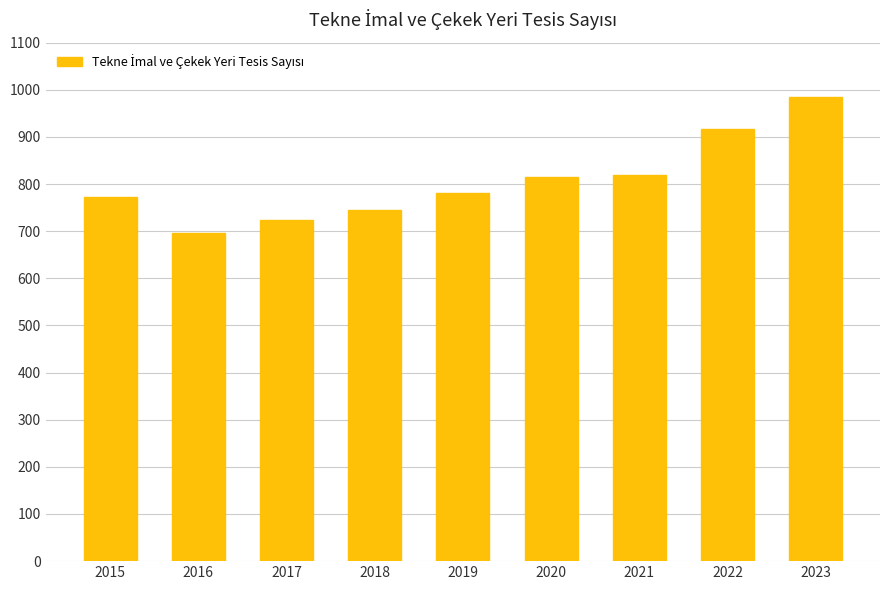

True or false: the data shows 815 at 2020.

True